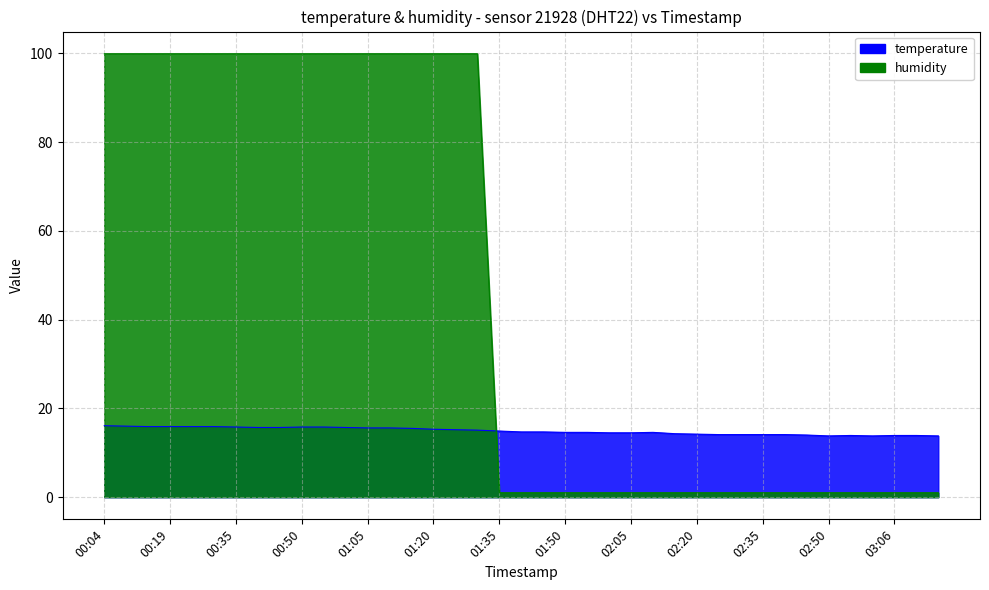

What are all the series names shown in the legend?

temperature, humidity